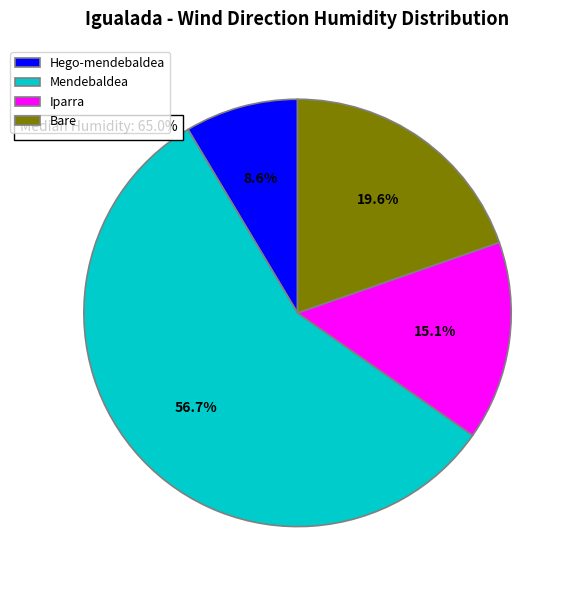

What portion of the pie excludes Hego-mendebaldea?

91.4%